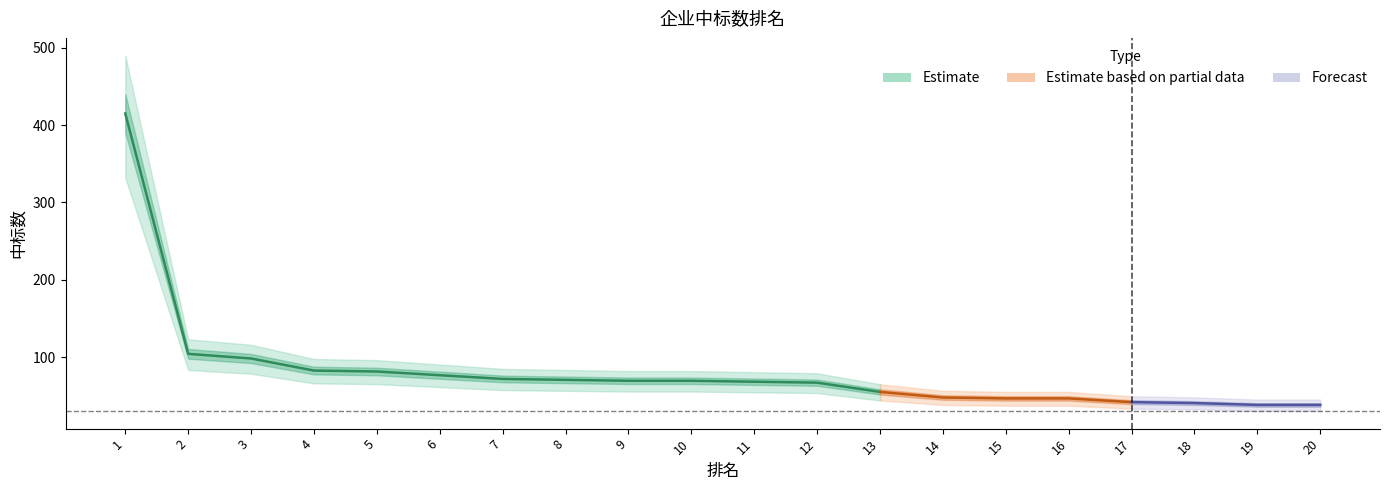

What is the value of the 11th point from the left?

68.4